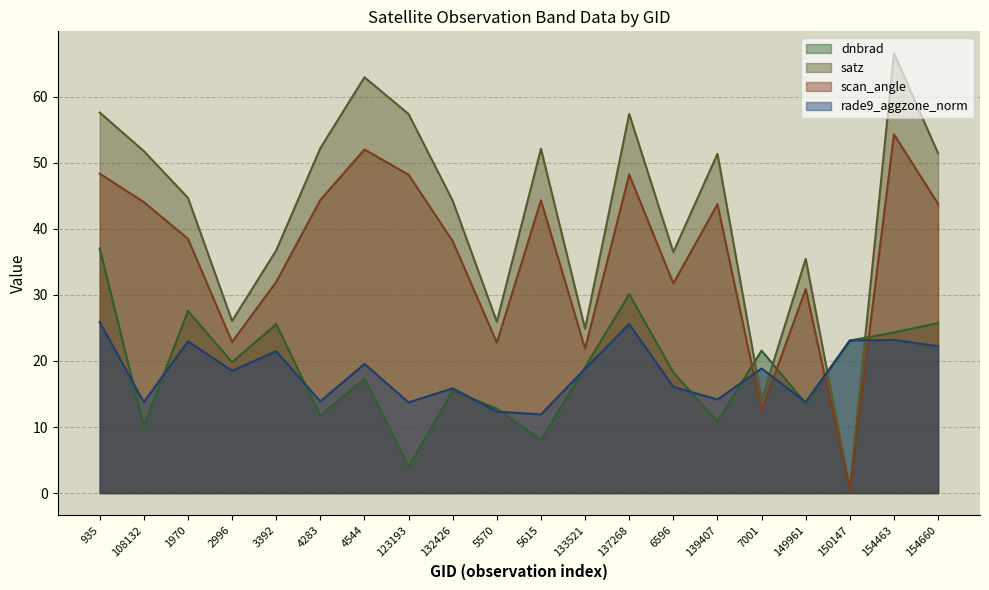

How many values in the dnbrad series exceed 19?

10